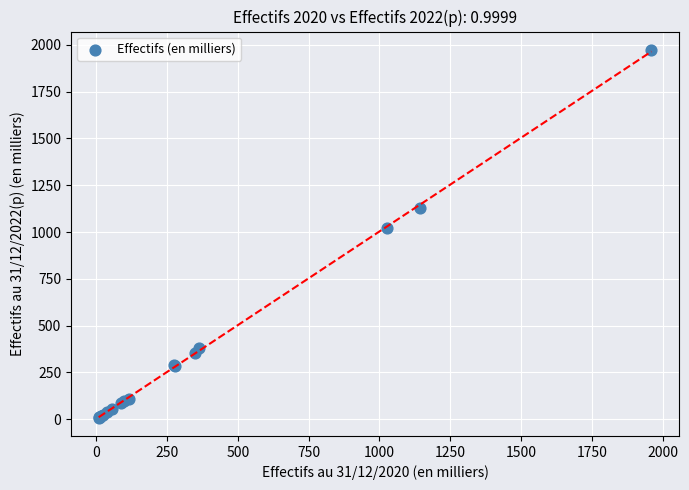

What Y value in the scatter plot is closest to 990?

1019.9